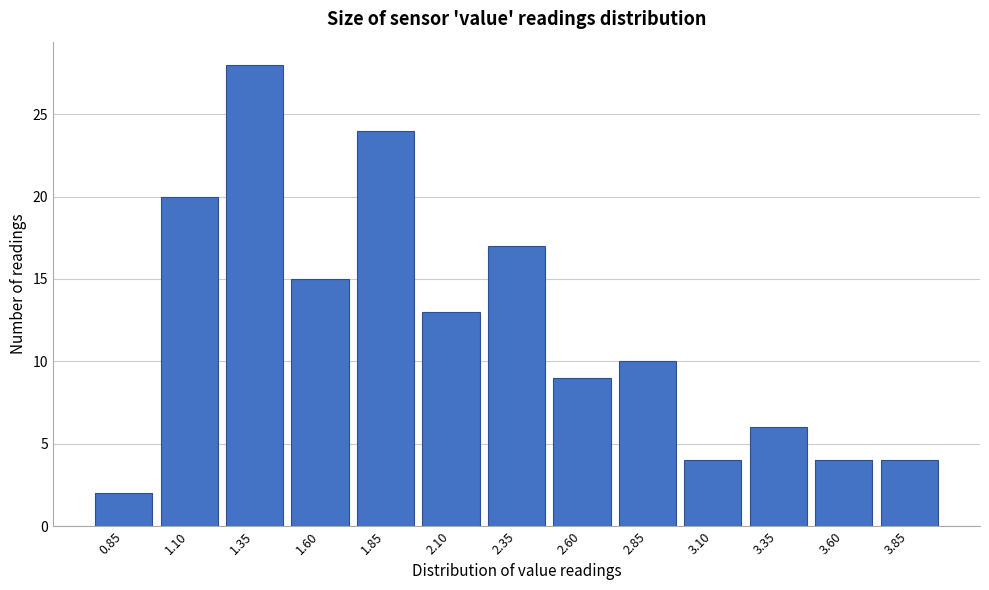

Reading left to right, transcribe all the data shown in this chart.

0.85=2	1.10=20	1.35=28	1.60=15	1.85=24	2.10=13	2.35=17	2.60=9	2.85=10	3.10=4	3.35=6	3.60=4	3.85=4